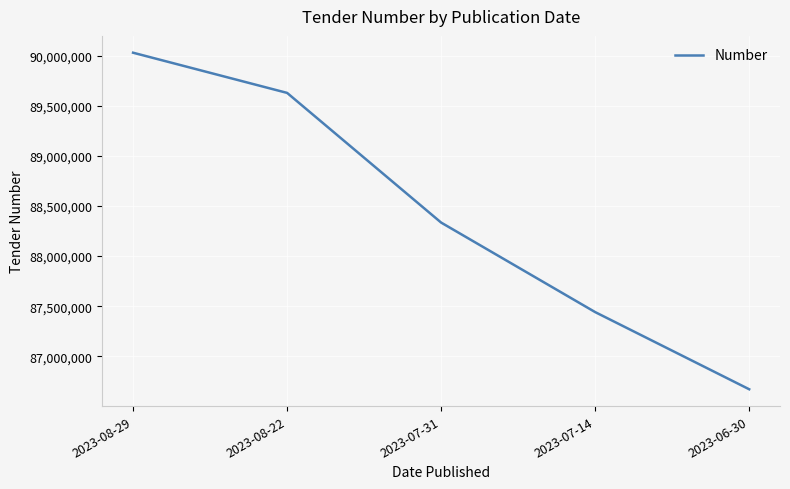

Reading right to left, transcribe all the data shown in this chart.

86670527	87441079	88334996	89630031	90031261